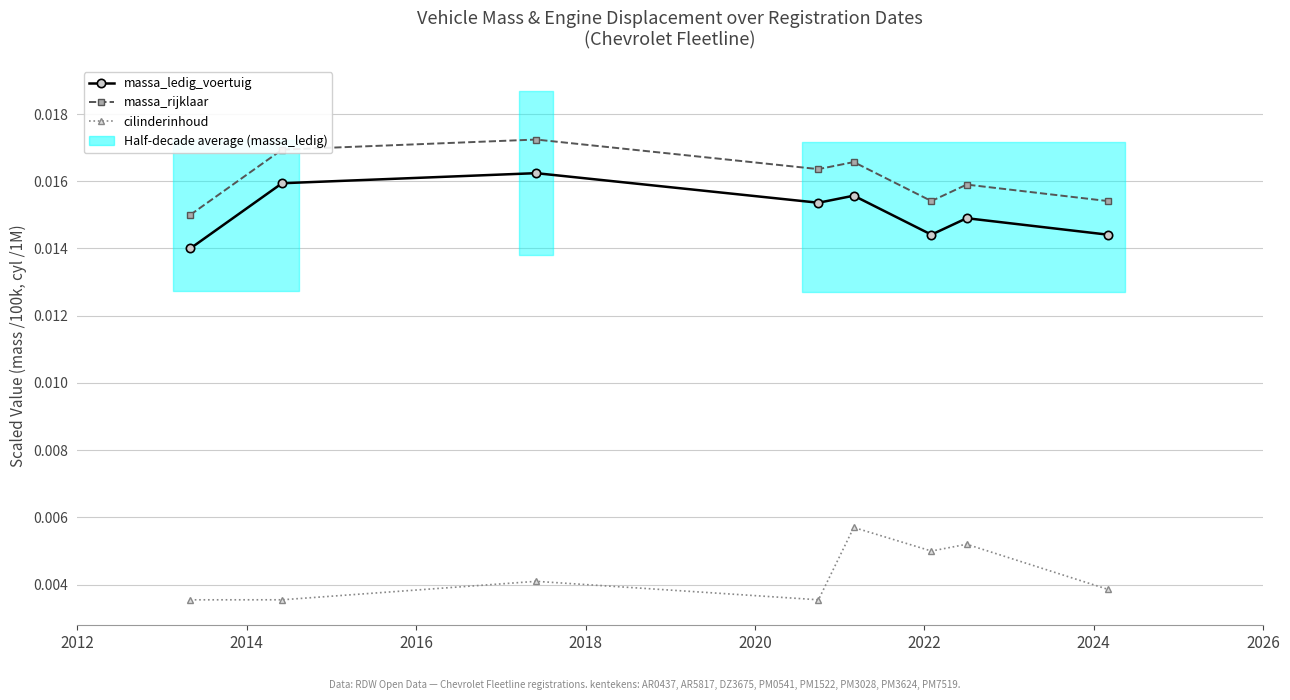

True or false: cilinderinhoud and massa_rijklaar cross at least once.

False